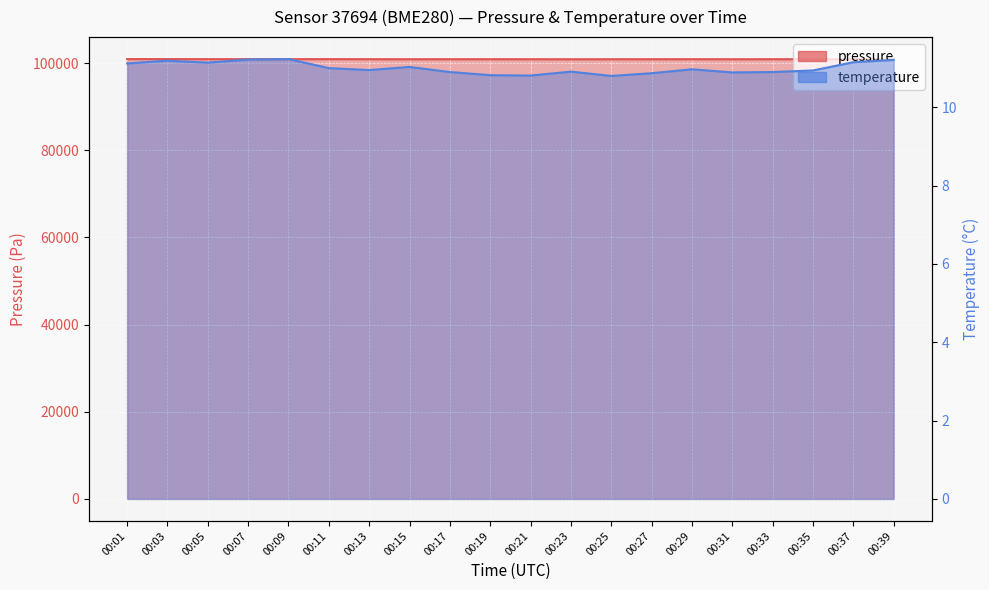

Rank the series by their average value, from highest to lowest.

pressure, temperature